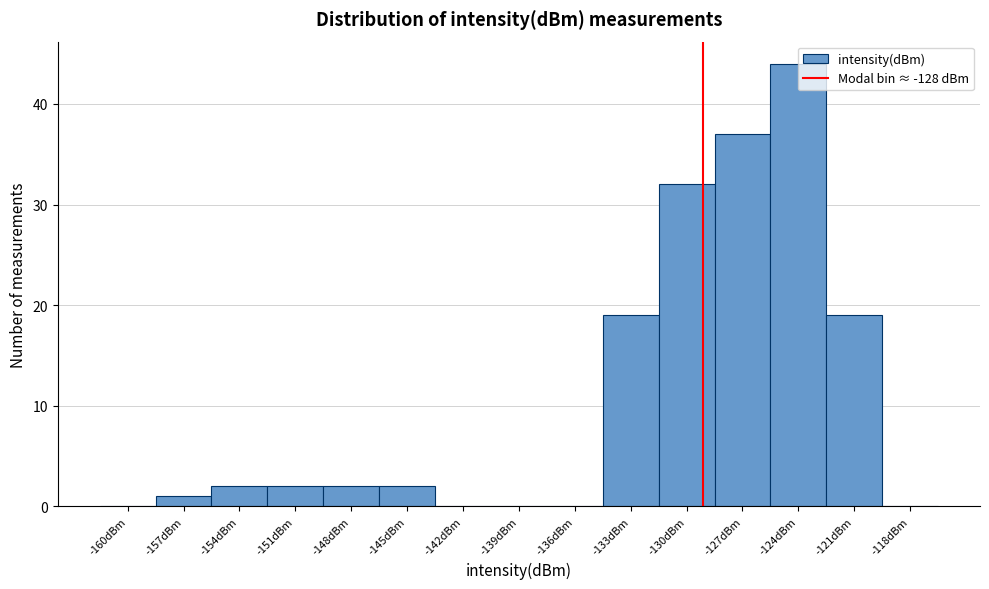

What is the sum of all values?

160